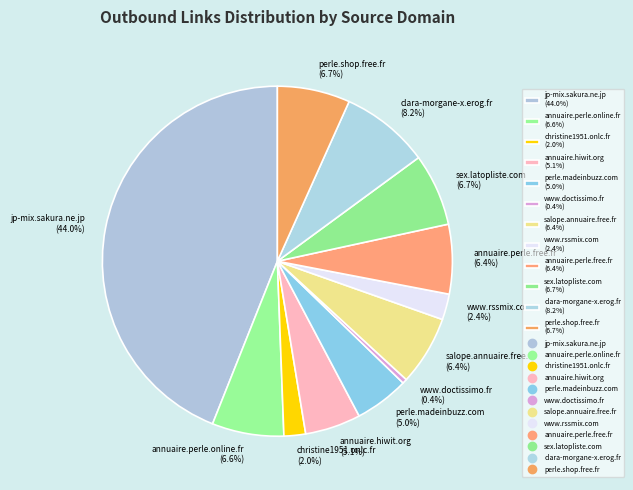

Which slice is the largest?

jp-mix.sakura.ne.jp